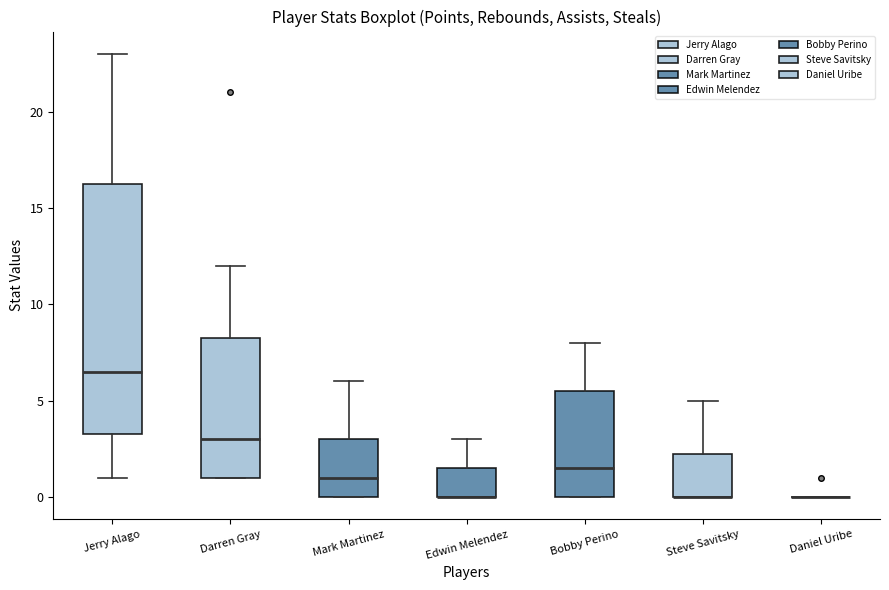

Where does the median line of the box for Bobby Perino sit on the y-axis? The values are not printed on the chart, so give them approximately, as read against the axis.

1.5